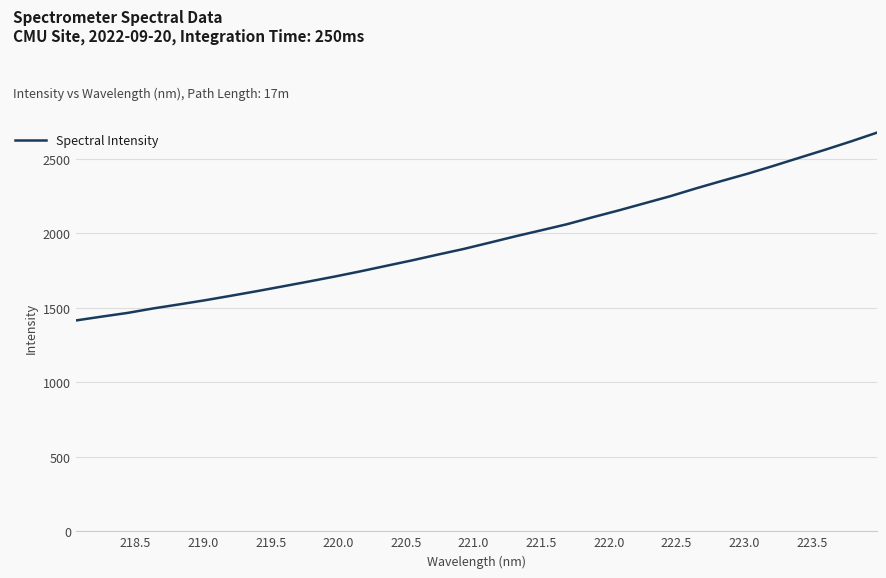

What is the greatest value displayed?

2675.7